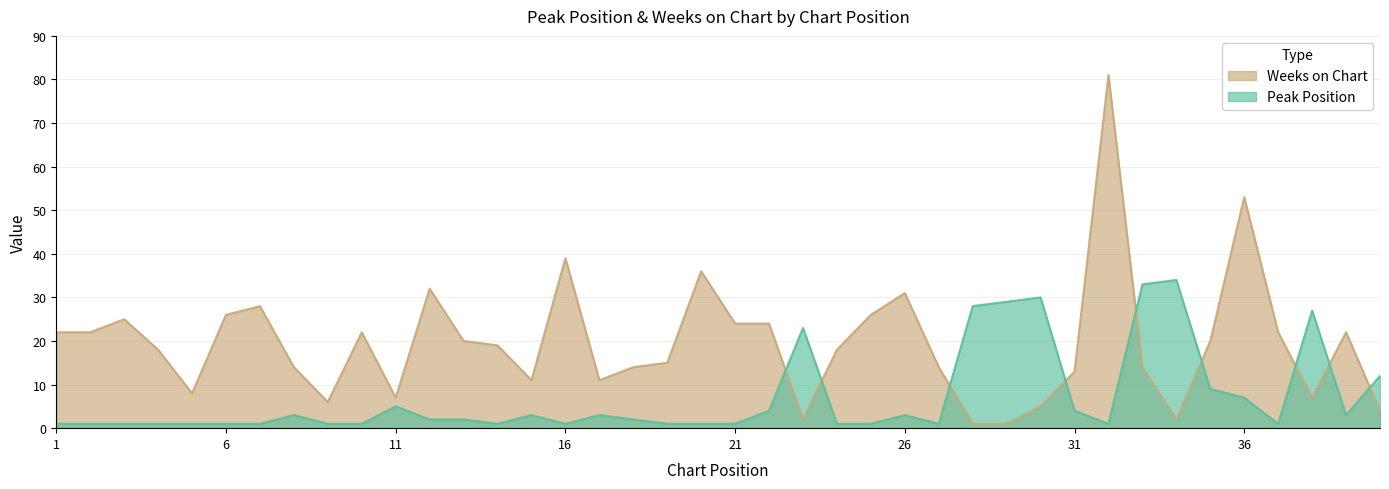

Which series has the largest total across all categories?

Weeks on Chart